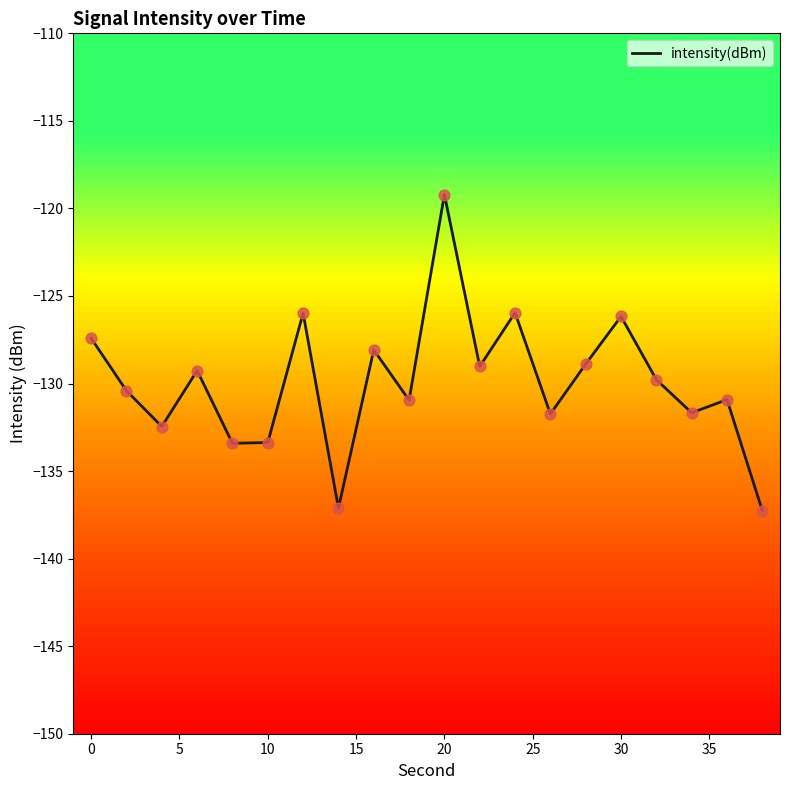

What is the difference between the maximum and minimum values?

18.1